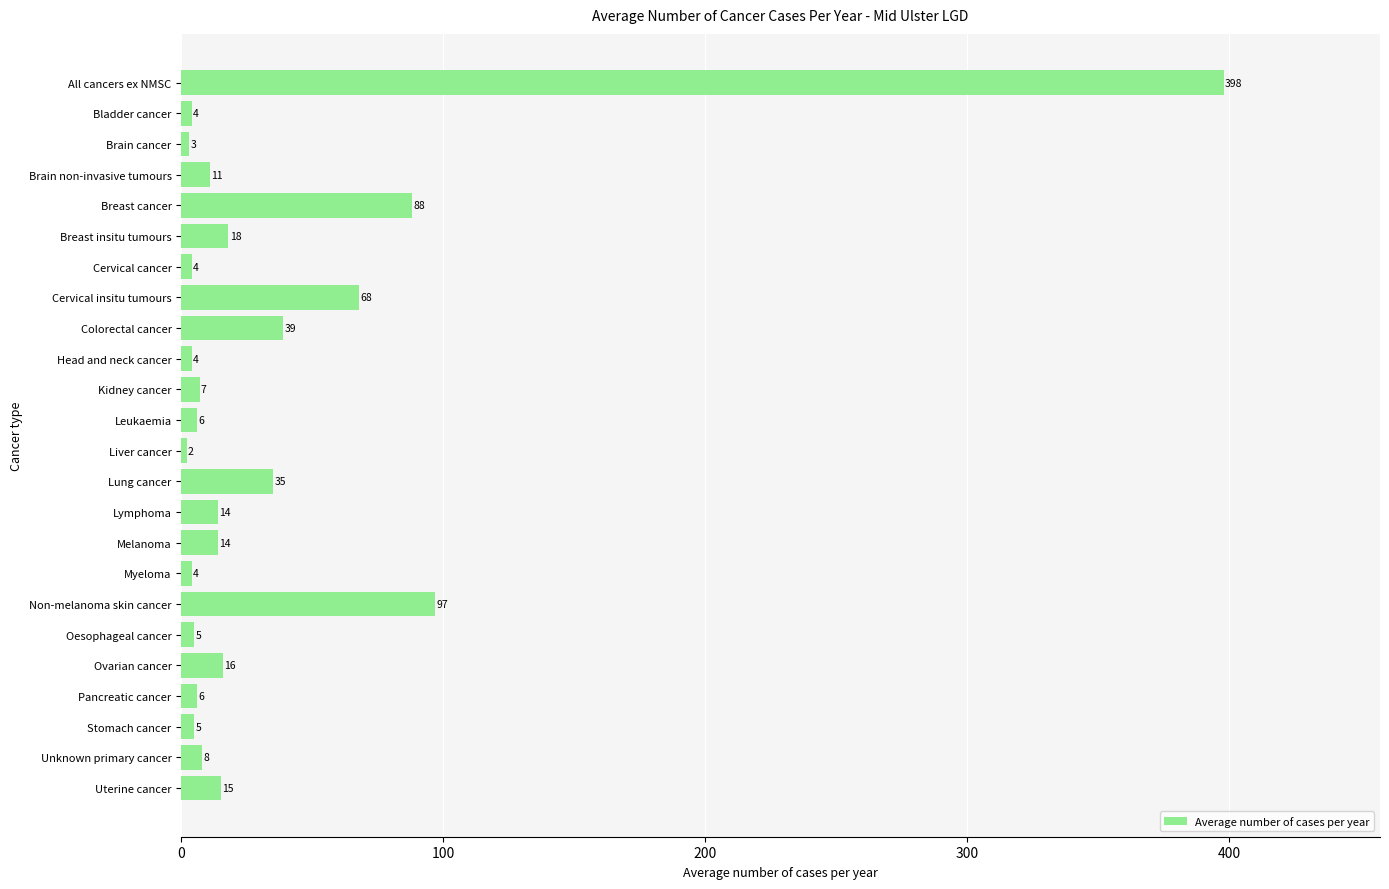

Which category has the lowest value across all series?

Liver cancer